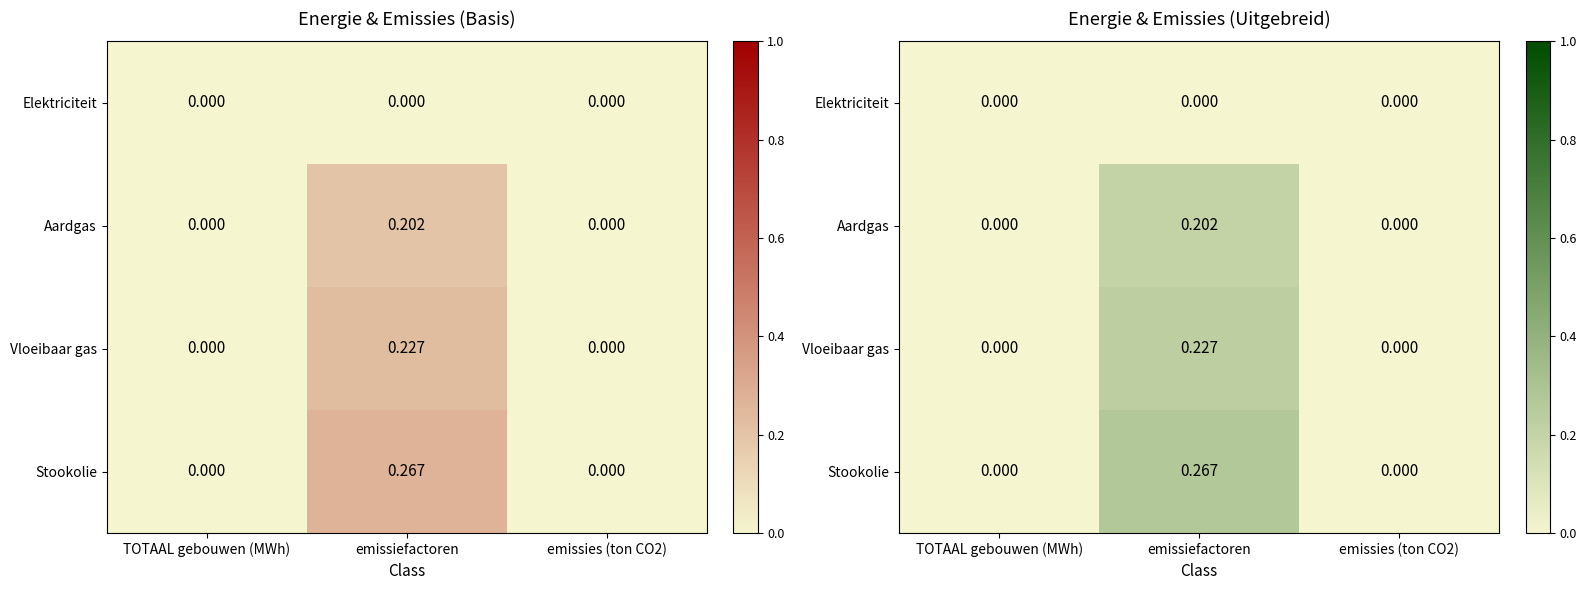

Which series has the largest range (max minus min)?

Stookolie